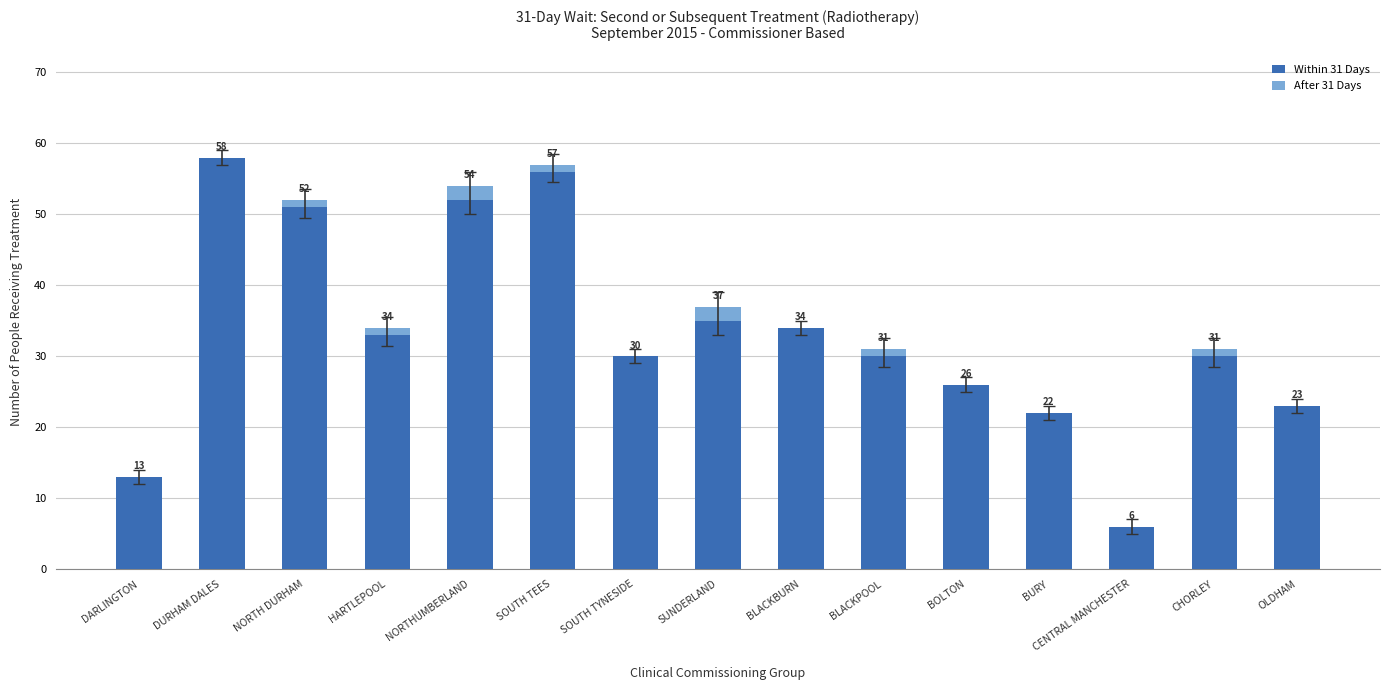

What is the highest value of the Within 31 Days series?

58